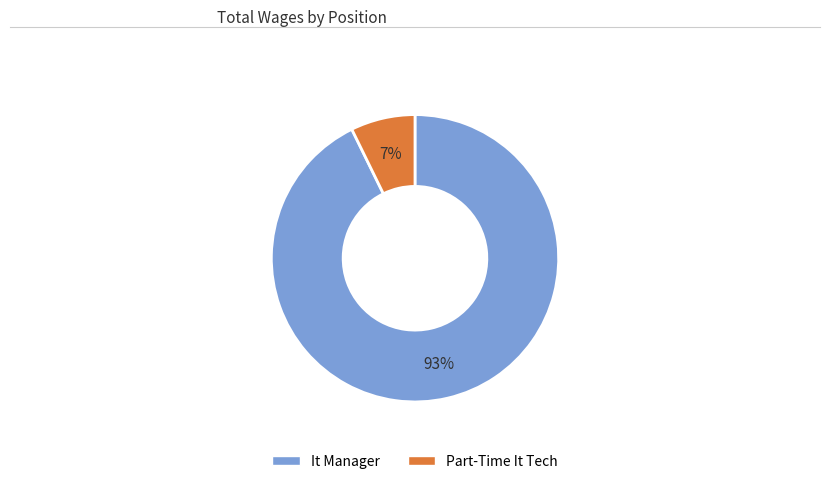

Approximately how many times larger is the value at Part-Time It Tech compared to It Manager?

0.1